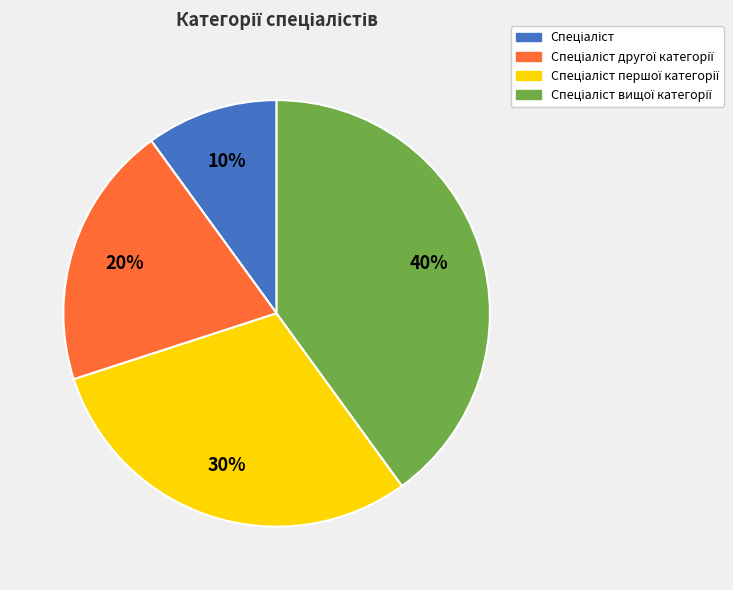

To the nearest percent, what is the average slice percentage?

25%